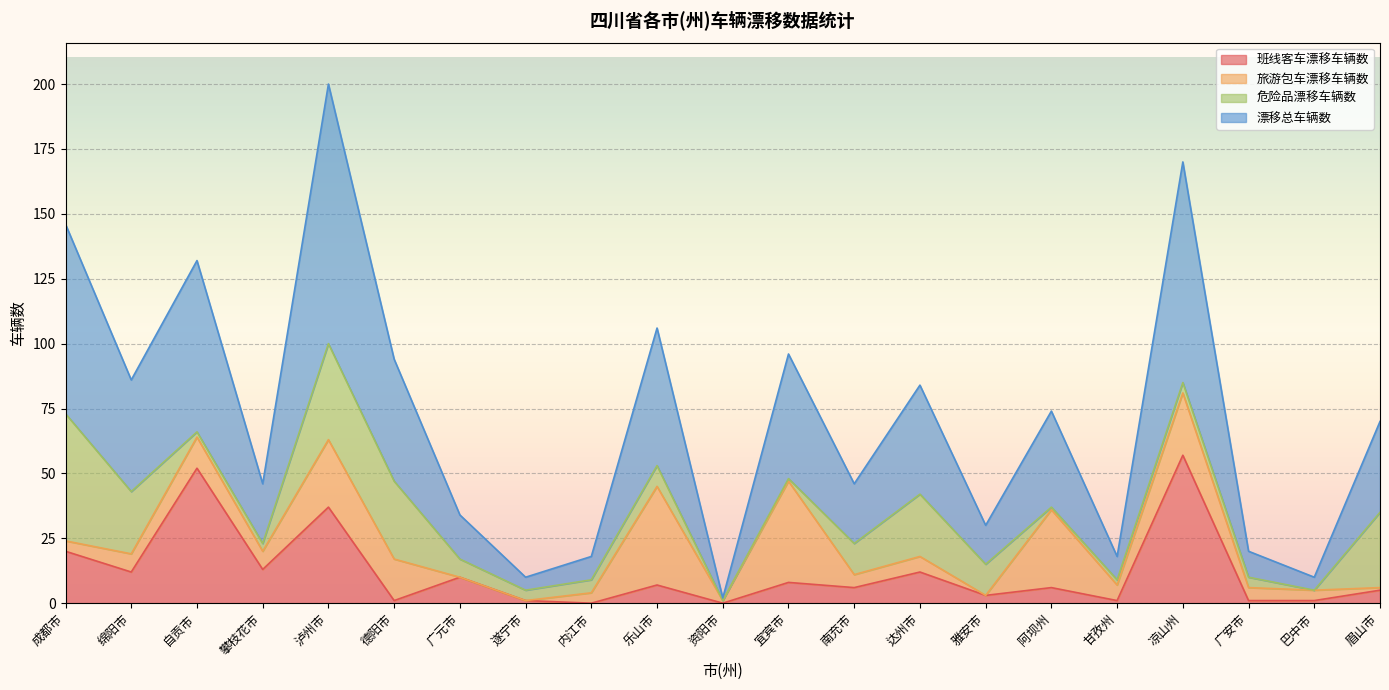

What is the sum of all 班线客车漂移车辆数 values?

253